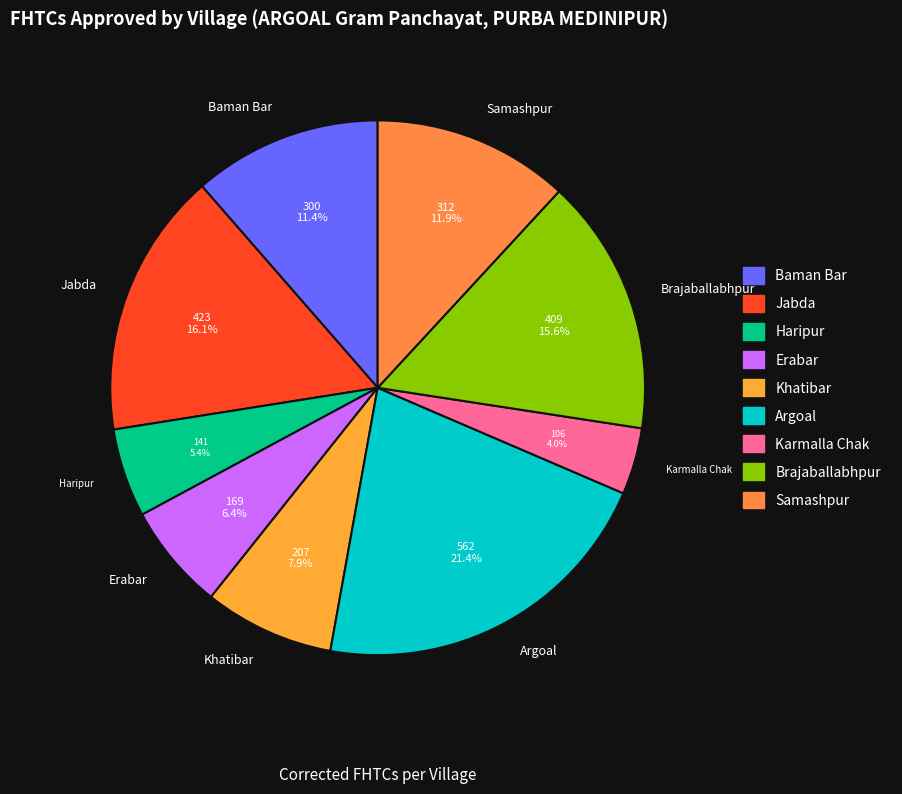

How many slices are in this pie chart?

9